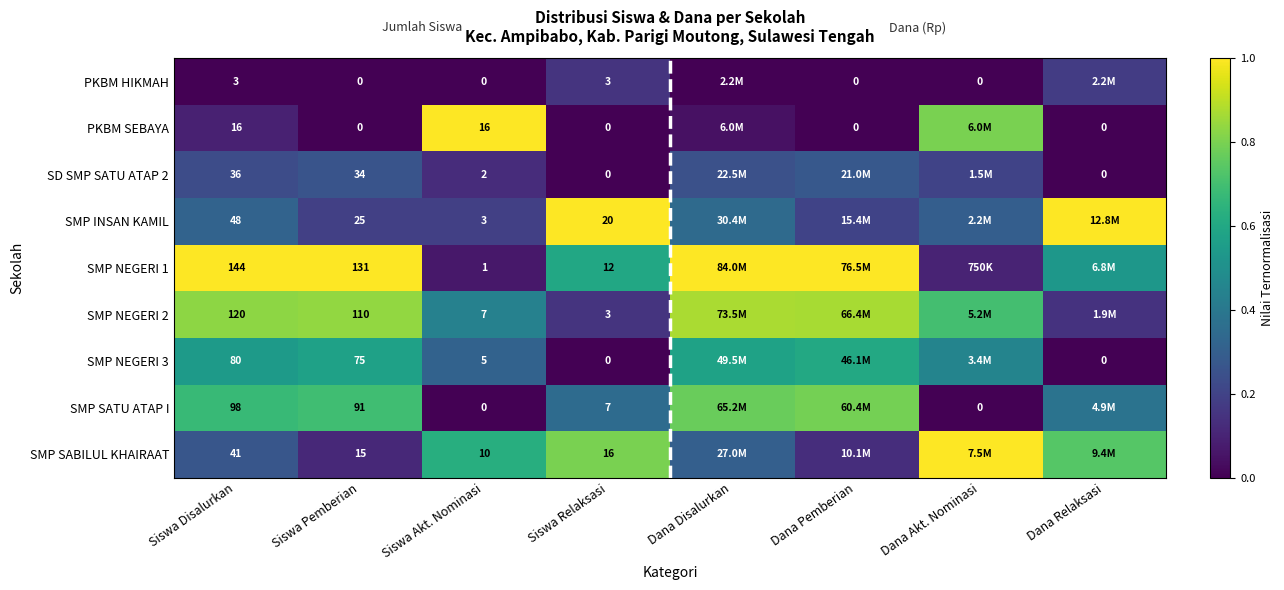

The value of SMP NEGERI 3 at Siswa Relaksasi is -0.4. True or false?

False